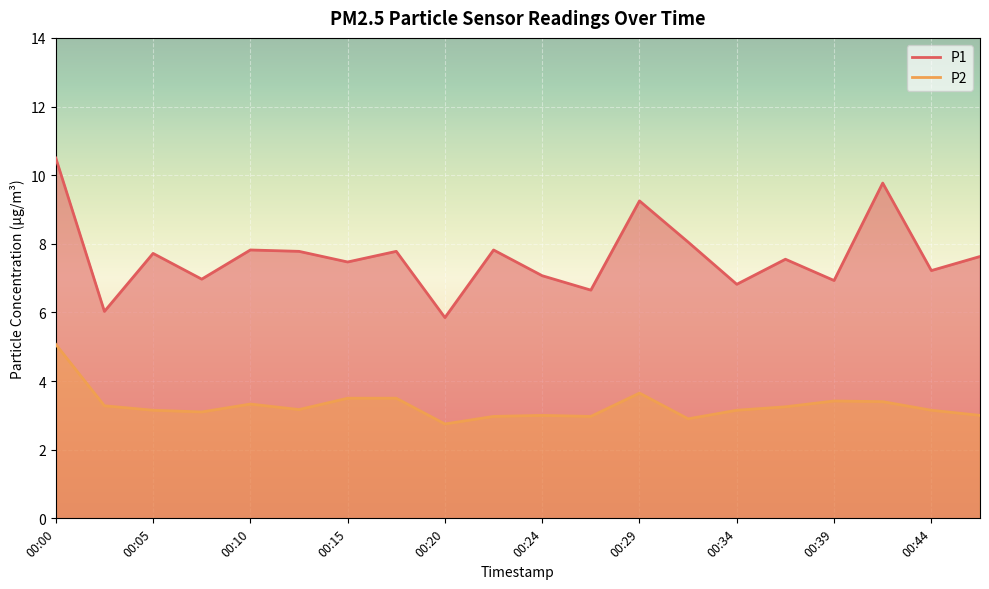

At which label does P1 first exceed 7?

00:00